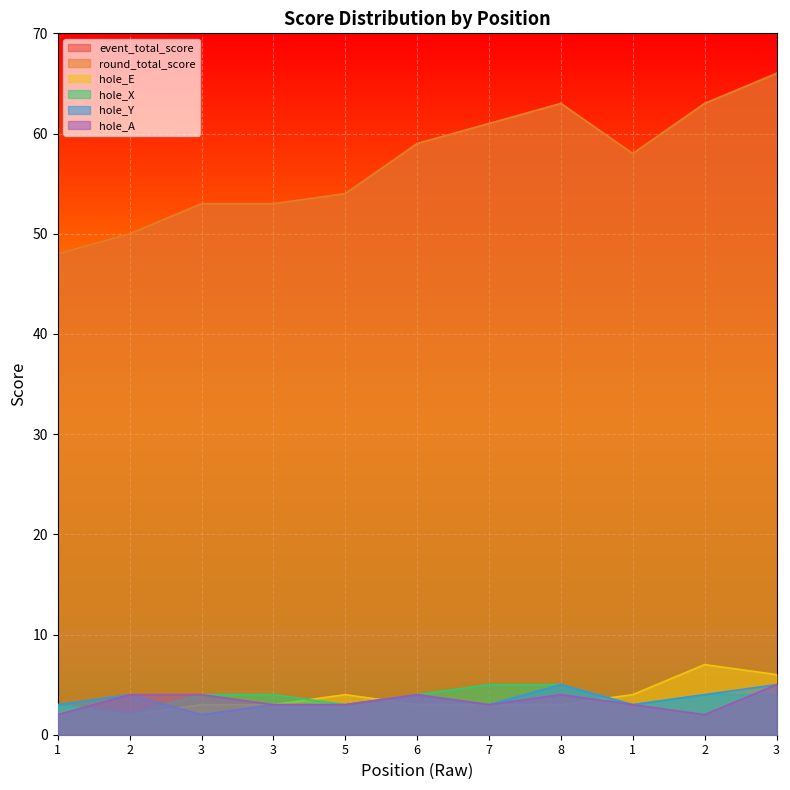

Read the round_total_score value at 8, to the nearest 10.

60